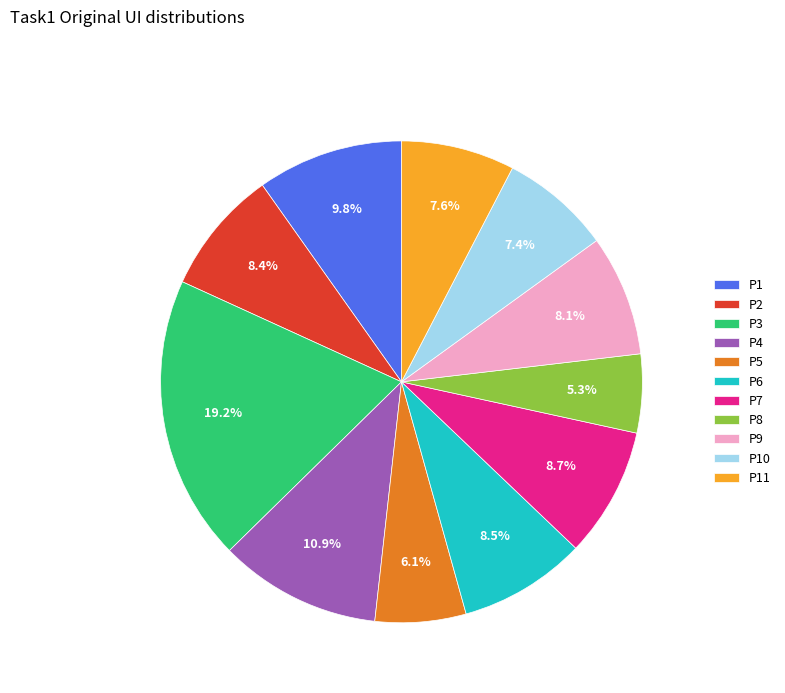

Is it true that P10 is 17% of the pie?

False